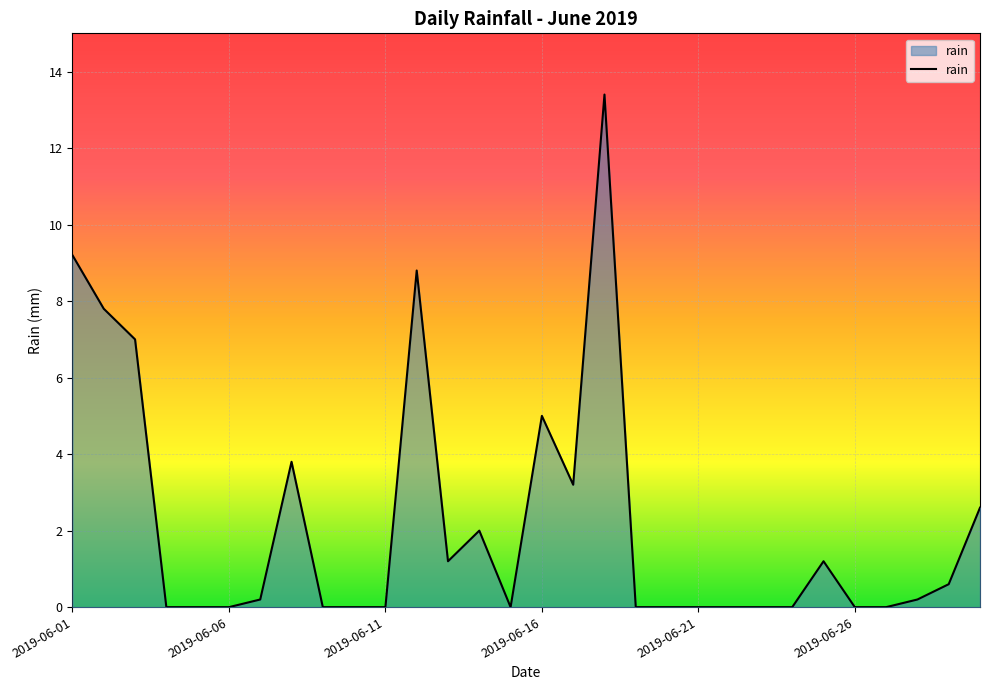

True or false: there are more than 1 points higher than both neighbors.

True